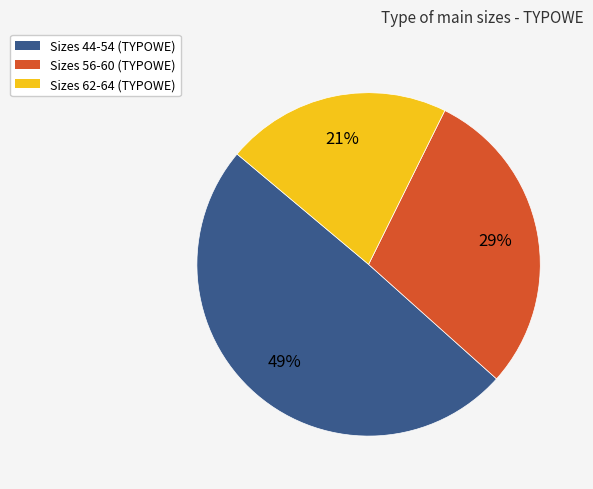

Which has a higher value, Sizes 44-54 (TYPOWE) or Sizes 56-60 (TYPOWE)?

Sizes 44-54 (TYPOWE)